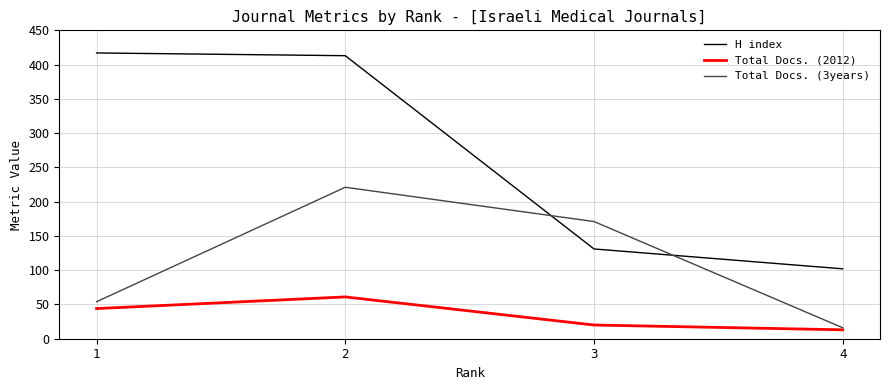

How many lines are shown in the chart?

3